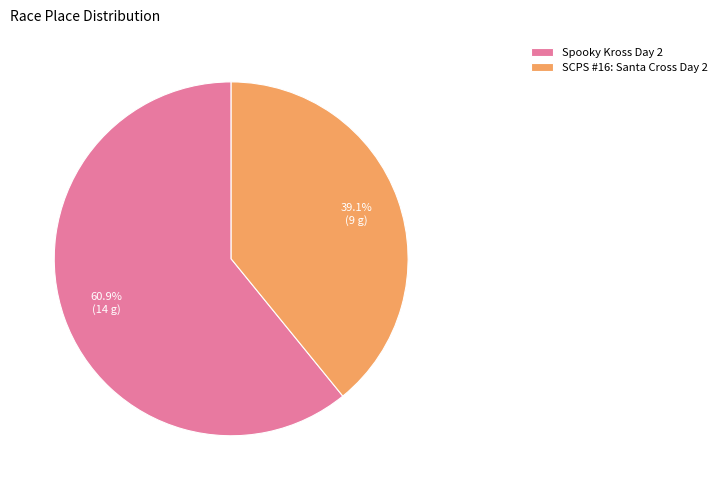

Which has a higher value, Spooky Kross Day 2 or SCPS #16: Santa Cross Day 2?

Spooky Kross Day 2